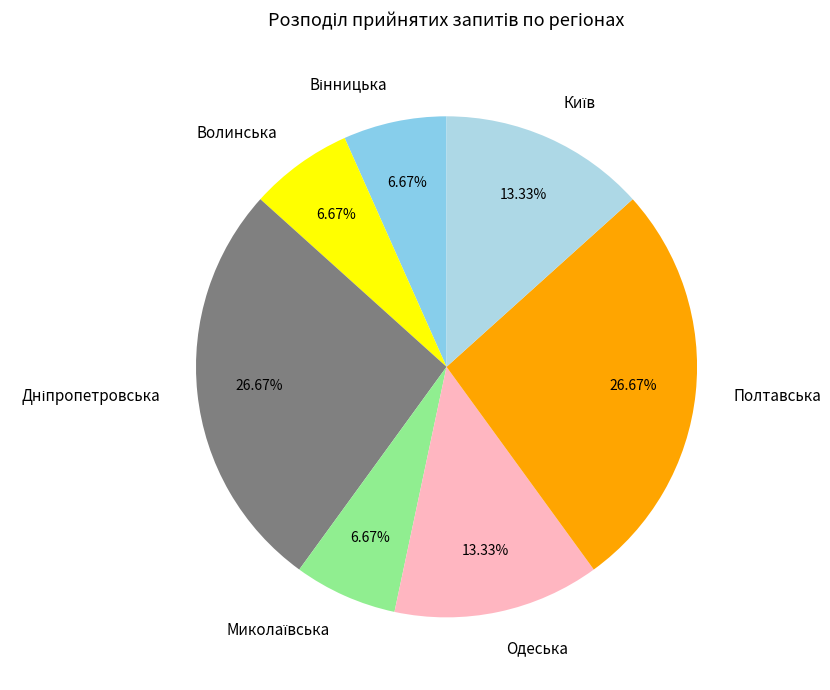

To the nearest percent, what is the average slice percentage?

14%